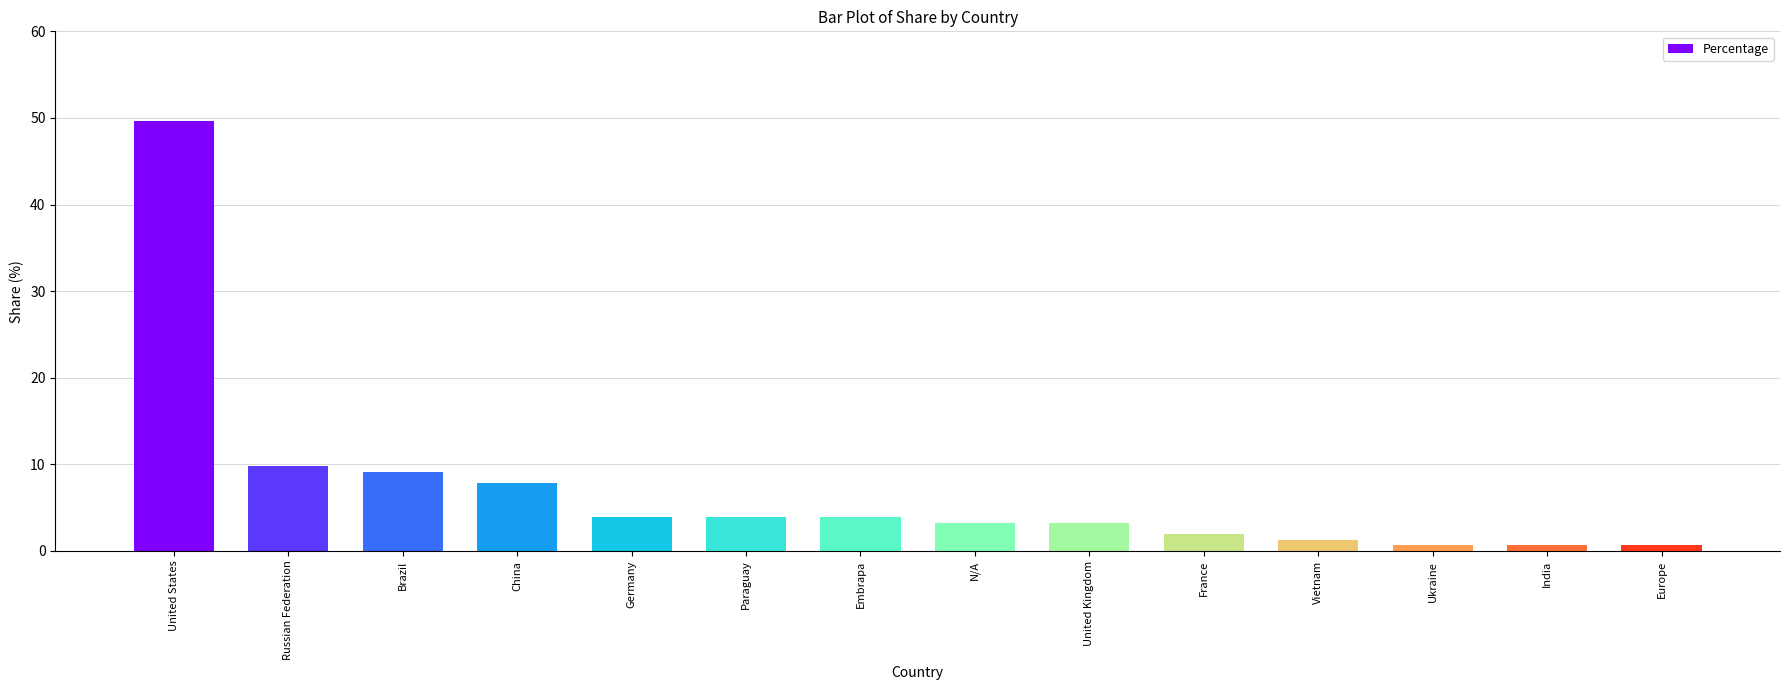

Between Vietnam and Ukraine, which is larger?

Vietnam